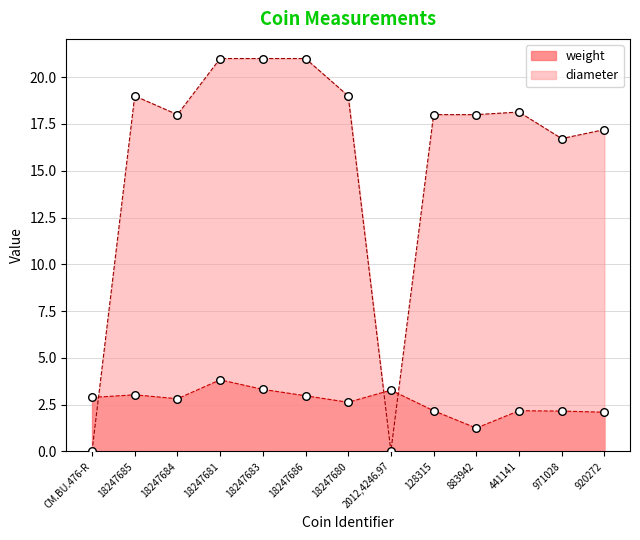

What are all the series names shown in the legend?

weight, diameter